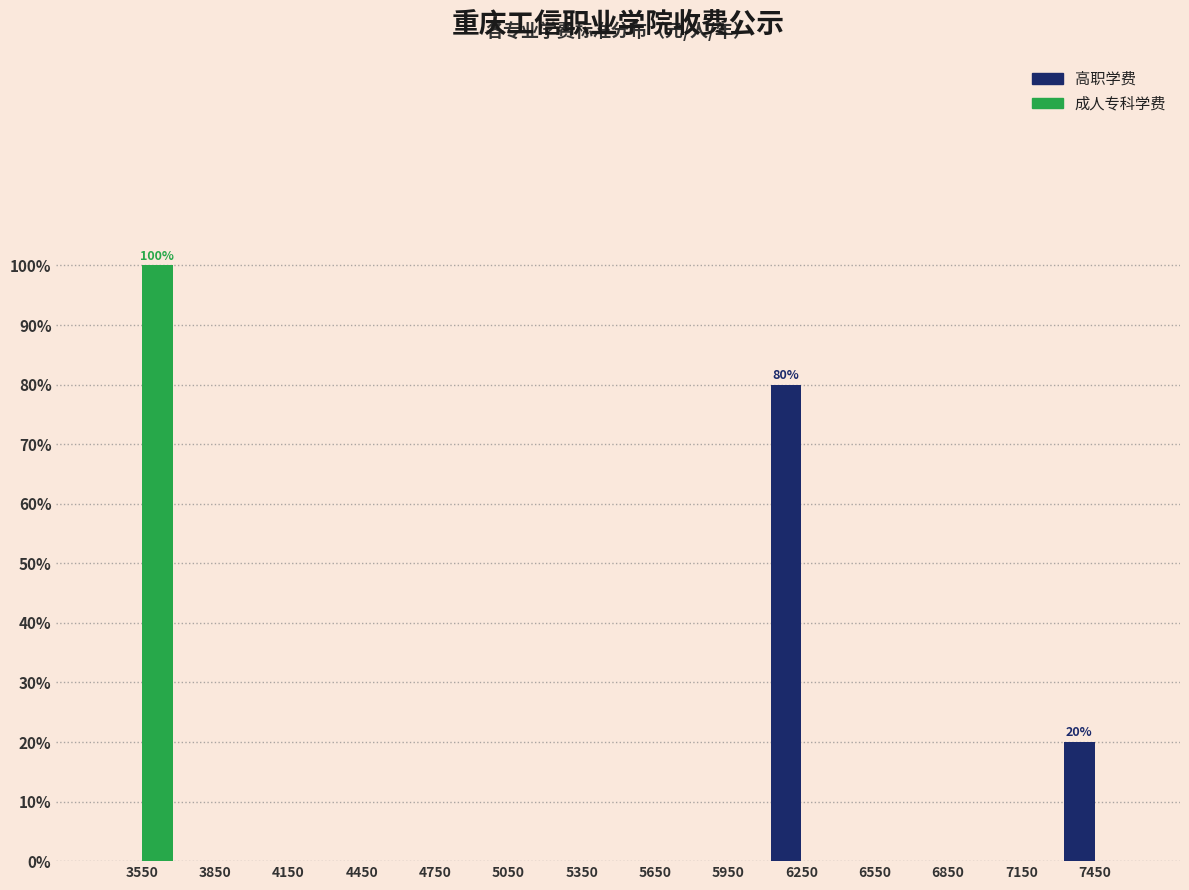

In the 高职学费 series, which range on the x-axis has the tallest bar?

6100 to 6400